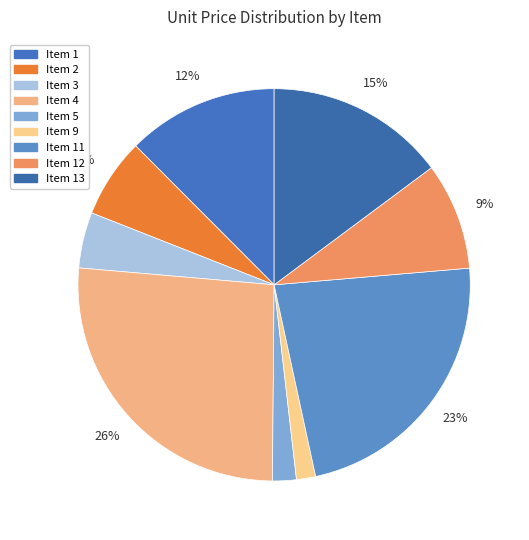

Which slice is the smallest?

Item 9